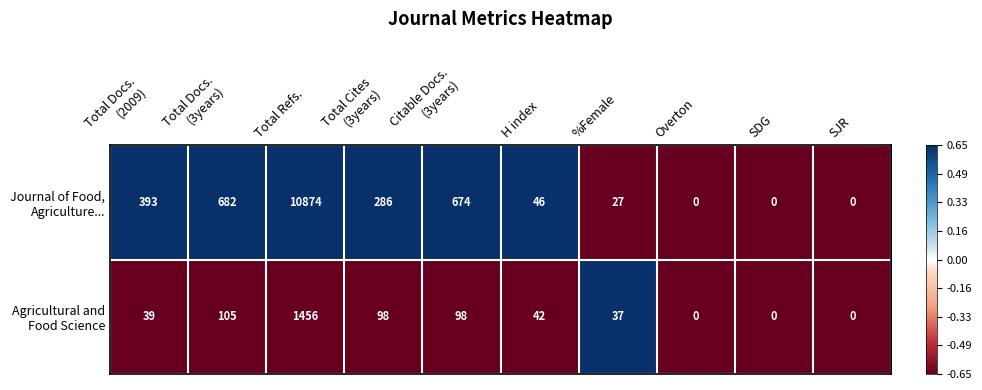

Which label corresponds to the largest value in the chart?

Total Refs.